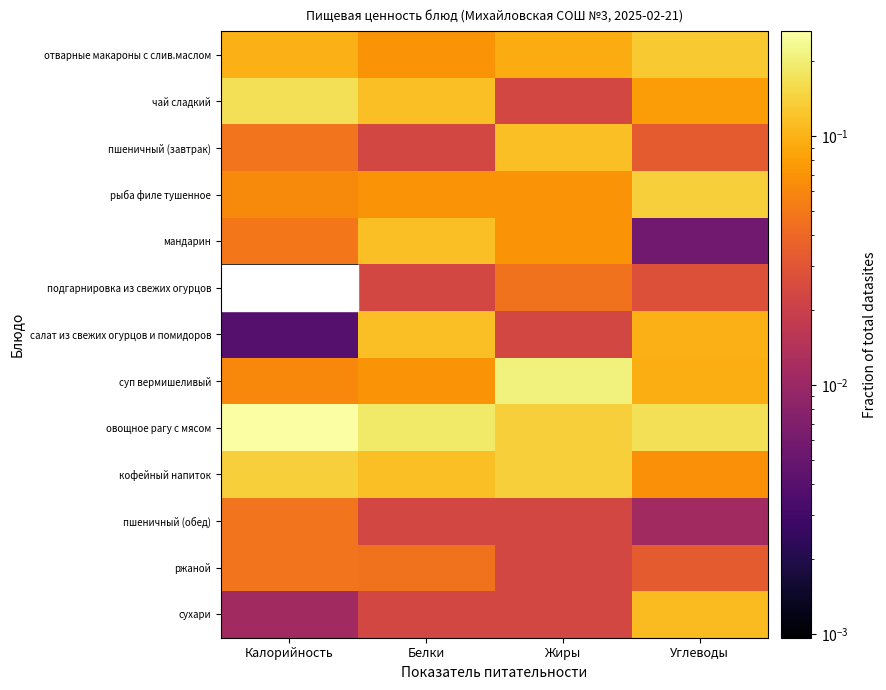

Which series changed the most between Калорийность and Белки?

салат из свежих огурцов и помидоров